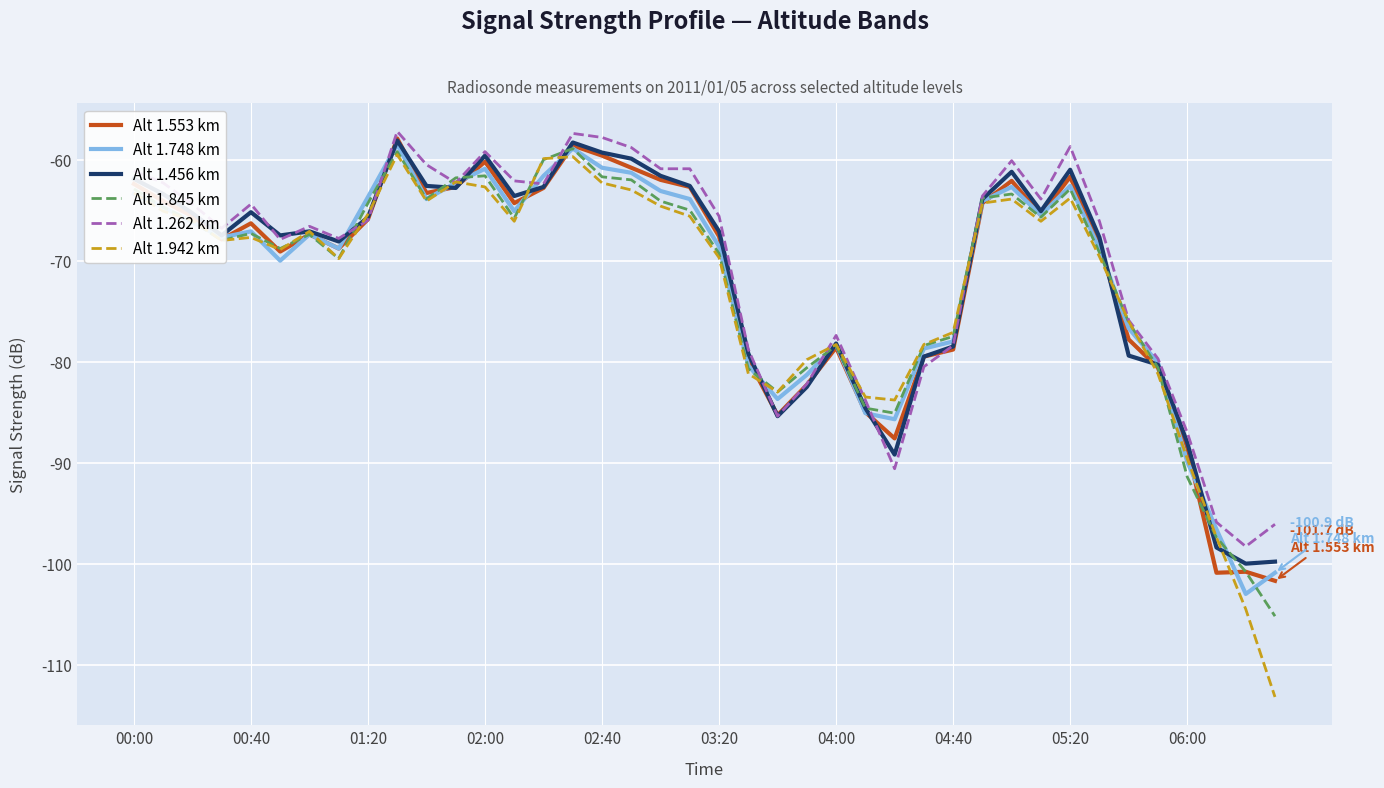

What is the difference between the maximum and second lowest values in the Alt 1.456 km series?

41.7